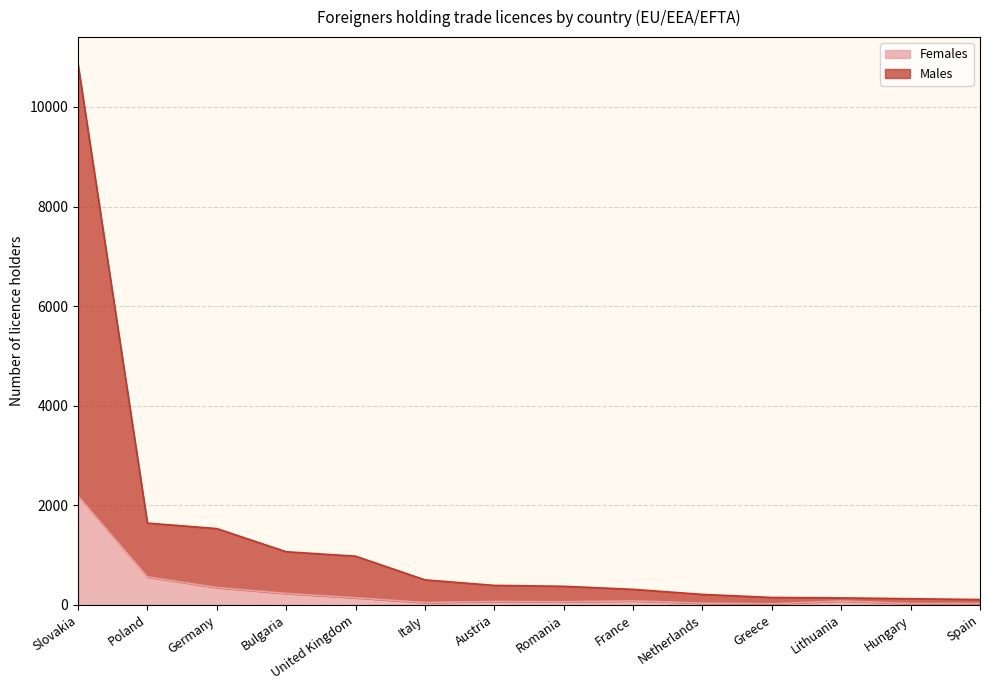

True or false: Females and Males cross at least once.

False